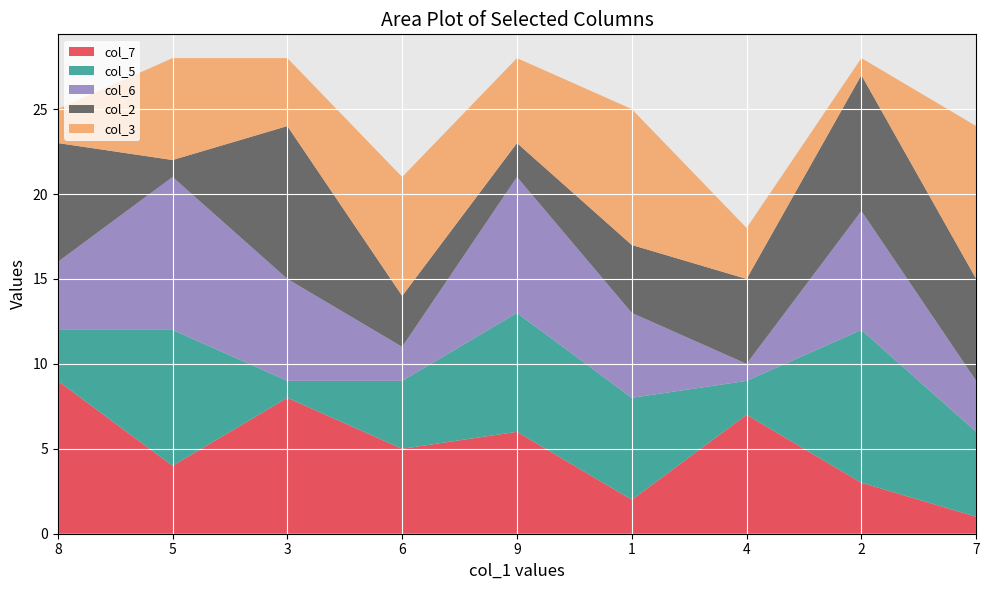

Reading left to right, transcribe all the data shown in this chart.

col_7: 8=9	5=4	3=8	6=5	9=6	1=2	4=7	2=3	7=1
col_5: 8=3	5=8	3=1	6=4	9=7	1=6	4=2	2=9	7=5
col_6: 8=4	5=9	3=6	6=2	9=8	1=5	4=1	2=7	7=3
col_2: 8=7	5=1	3=9	6=3	9=2	1=4	4=5	2=8	7=6
col_3: 8=2	5=6	3=4	6=7	9=5	1=8	4=3	2=1	7=9